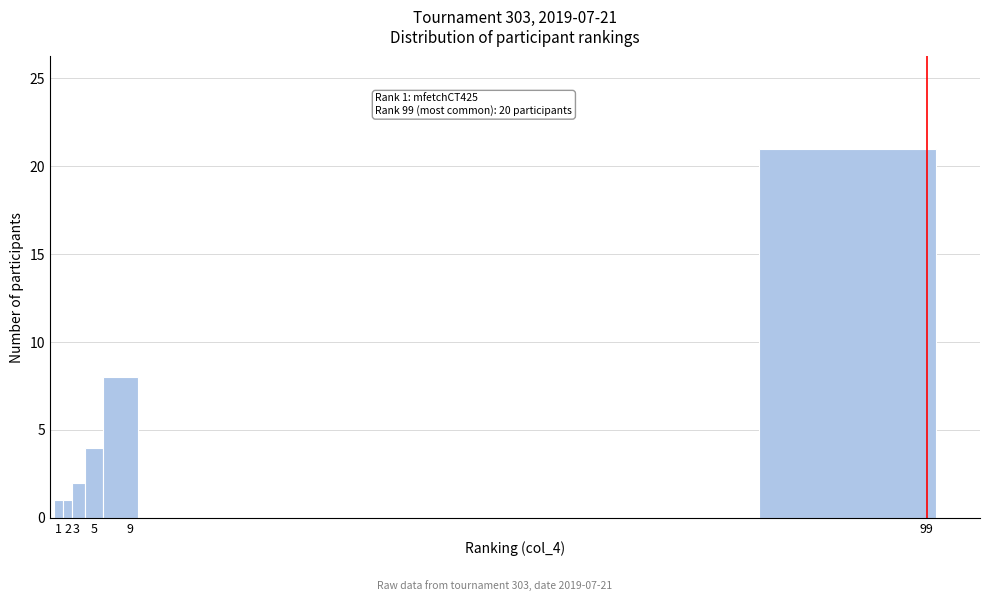

Over which range of the x-axis is the bar tallest?

80.0 to 100.0